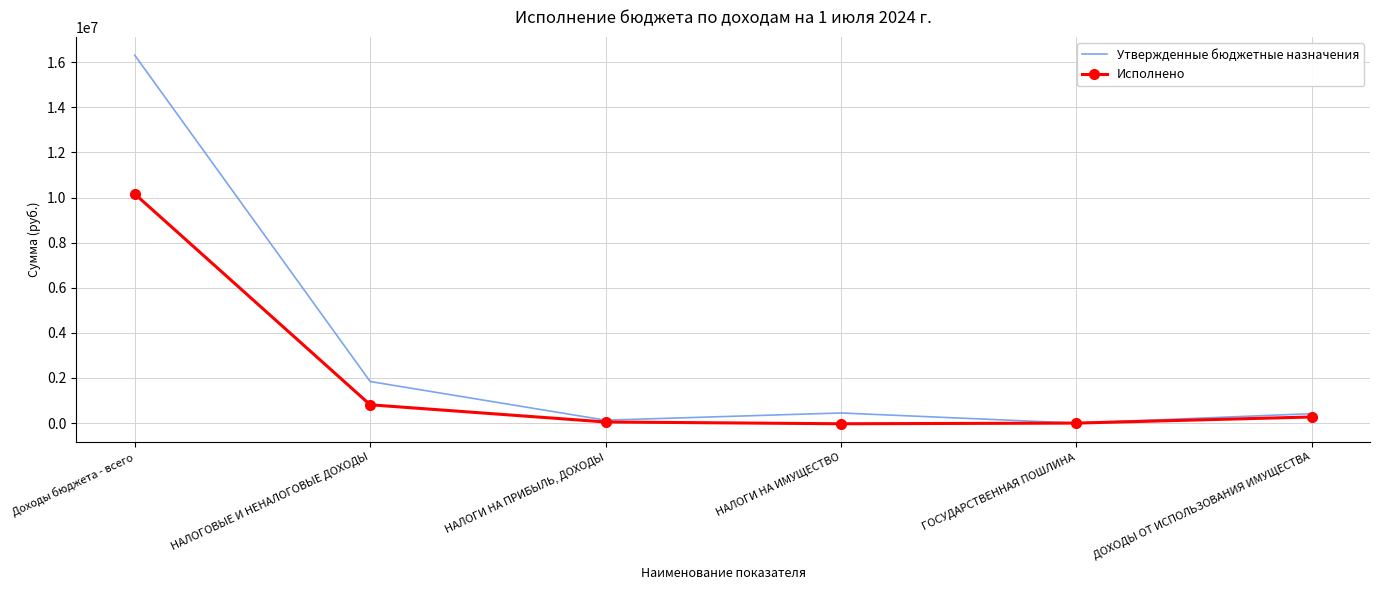

Where is Исполнено nearest to the value 5064170?

НАЛОГОВЫЕ И НЕНАЛОГОВЫЕ ДОХОДЫ